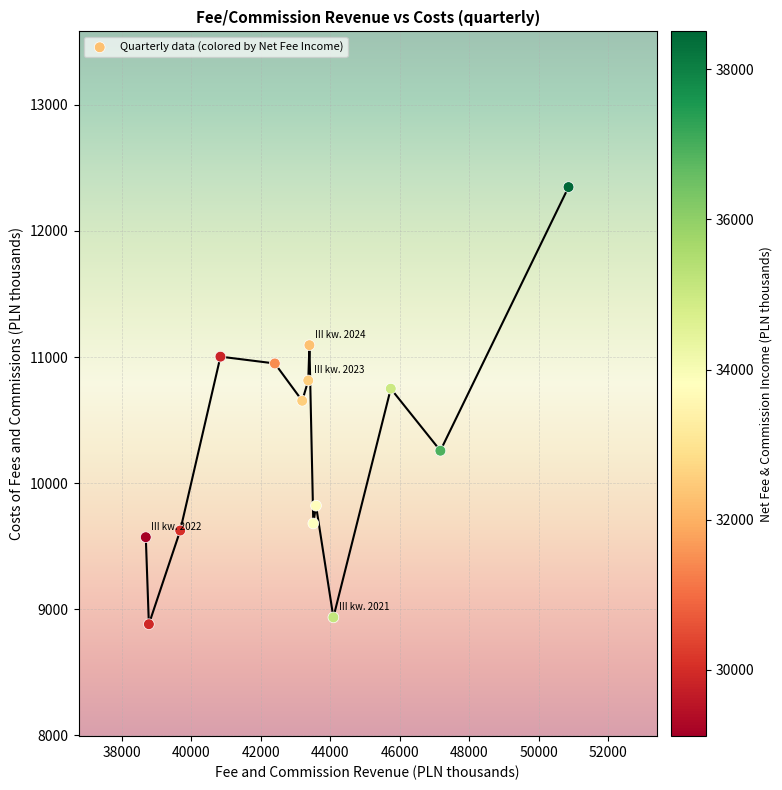

What is the range of X values (max minus min)?

12168